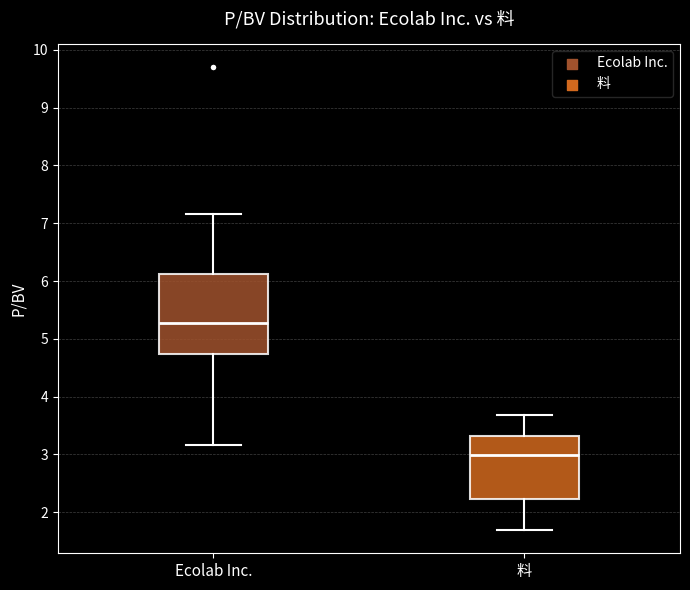

Reading left to right, transcribe this box plot: for each box, give where its median line is, the range the box spans, and where its two whiskers end, as read against the y-axis. The values are not printed on the chart, so give them approximately, as read against the axis.

Ecolab Inc.: median 5.3, box 4.7 to 6.1, whiskers 3.2 to 7.2
料: median 3.0, box 2.2 to 3.3, whiskers 1.7 to 3.7